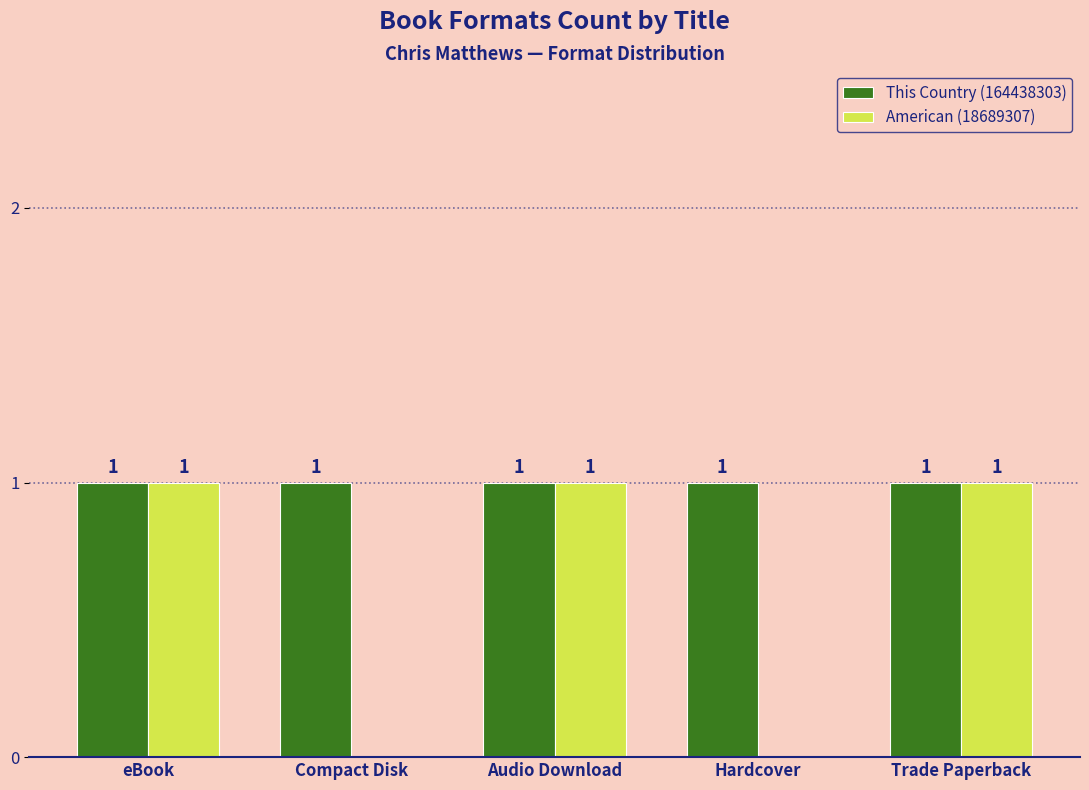

Which series has the widest spread of values?

American (18689307)